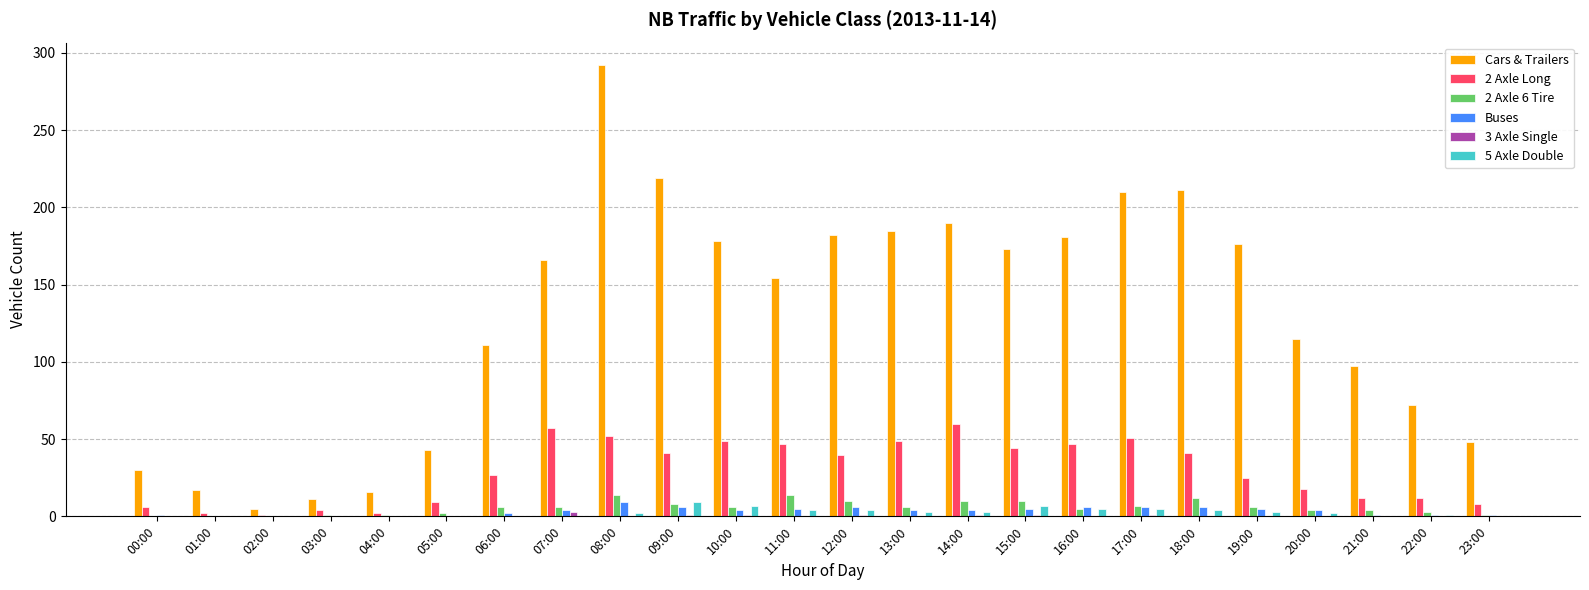

How many groups of bars are there?

24